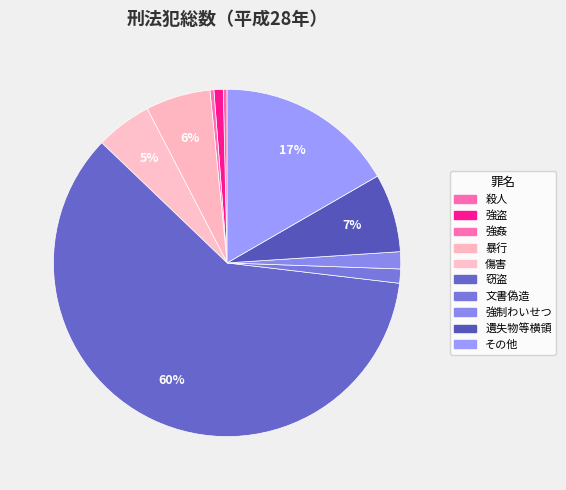

What is the smallest slice in the pie chart?

殺人